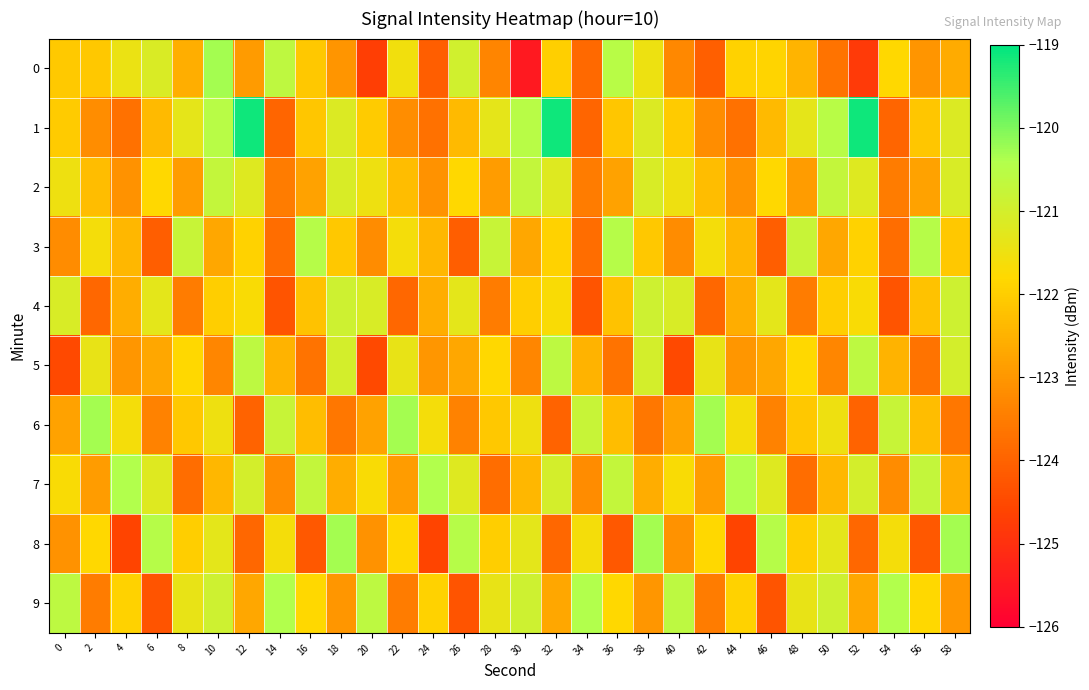

Which series has the largest total across all categories?

1